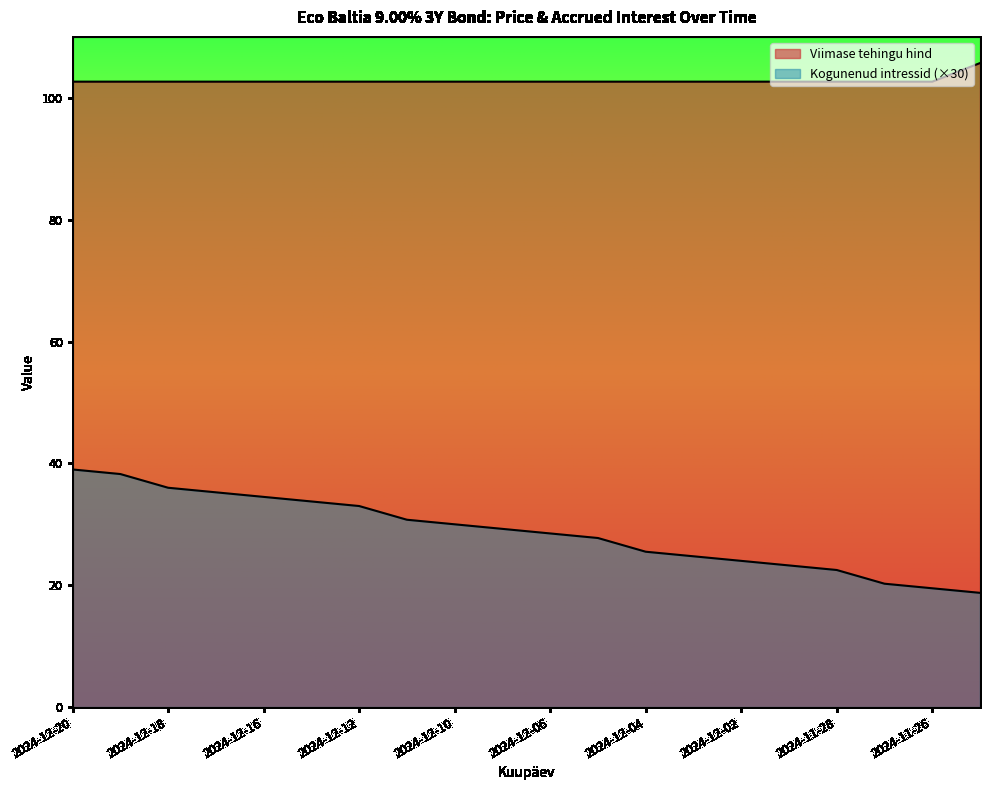

Read the Viimase tehingu hind value at 2024-12-13.

102.7